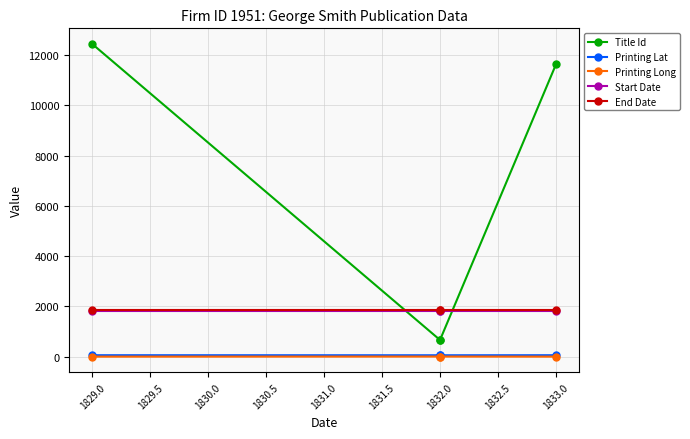

The value of Start Date at 1832.0 is 1822.0. True or false?

True